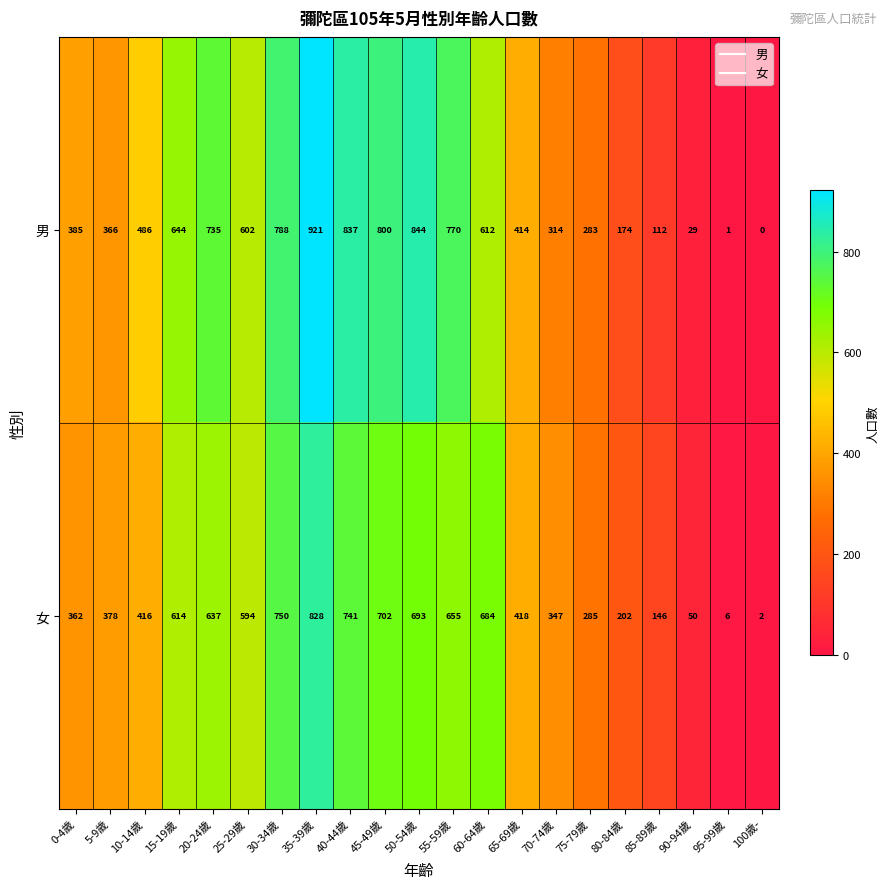

Rank the series by their average value, from lowest to highest.

女, 男